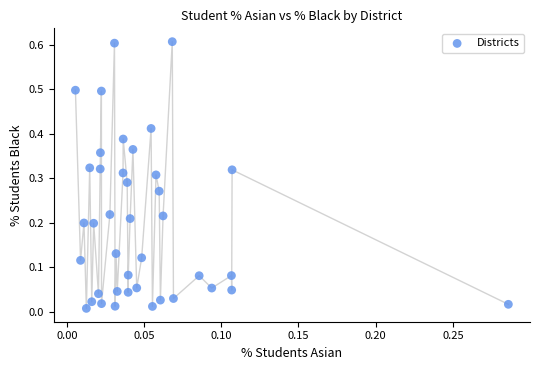

How many points are shown in the scatter plot?

40